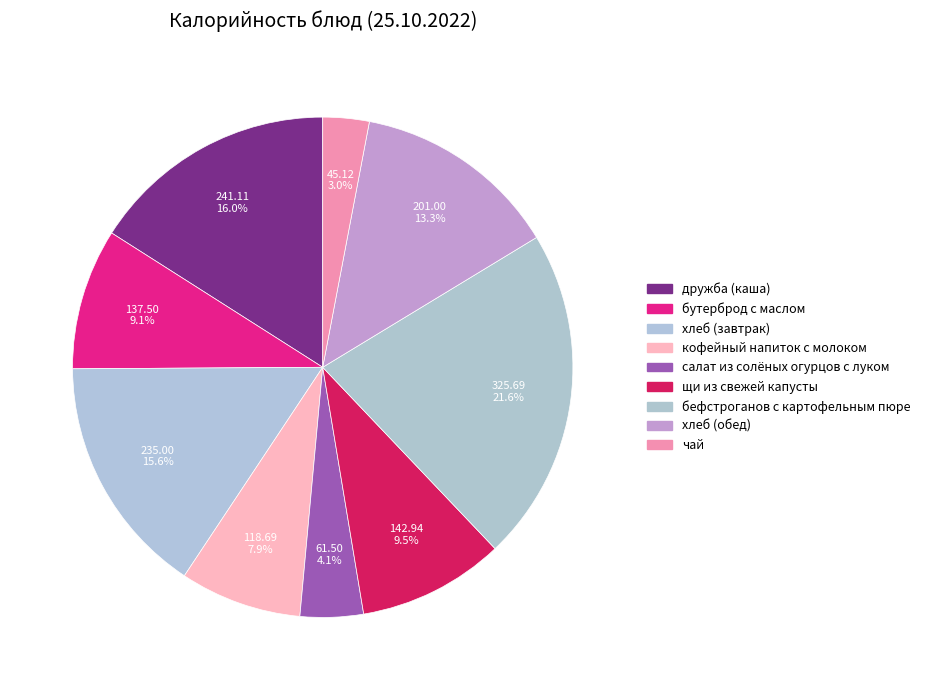

To the nearest percent, what is the difference between the чай and хлеб (завтрак) slice percentages?

13%